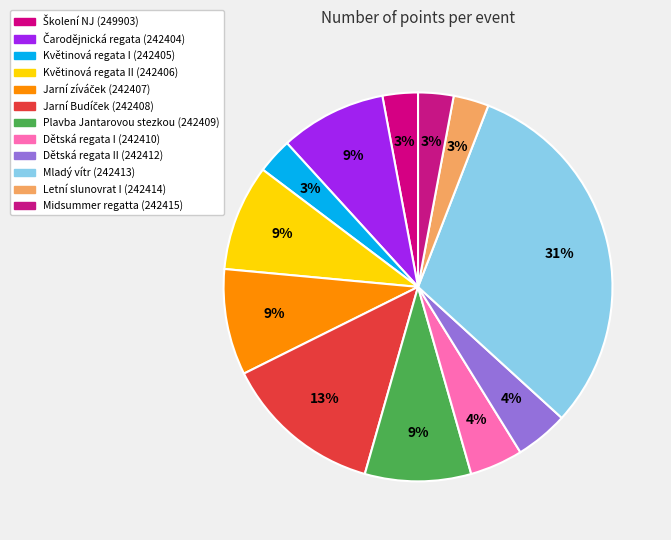

Count the number of slices in the pie.

12